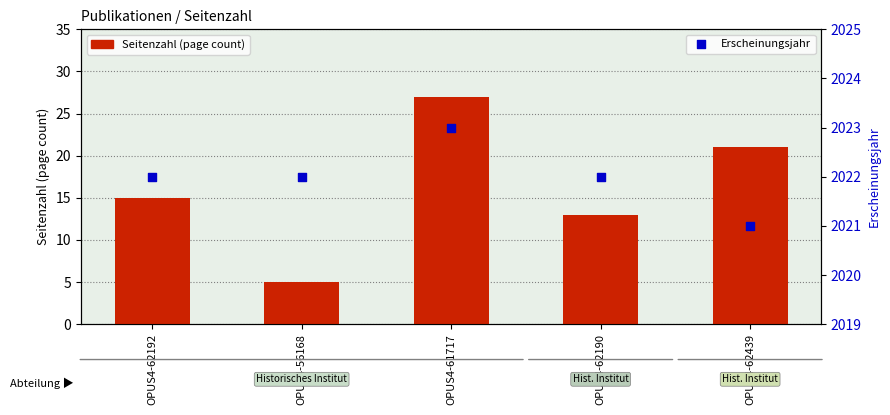

At which category is the sum across all series the highest?

OPUS4-61717